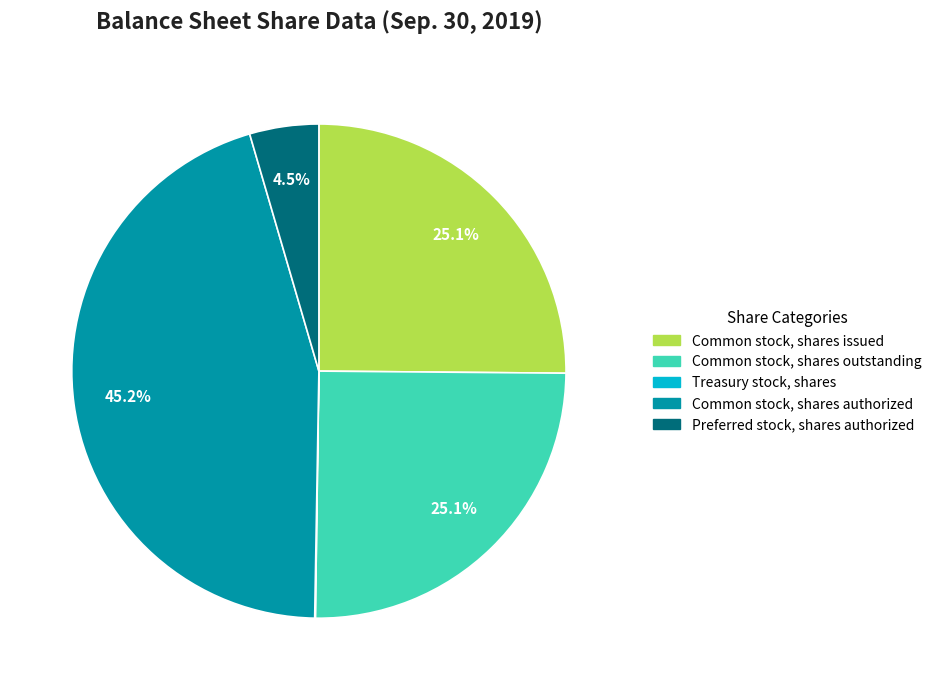

Is there a majority slice in this chart?

No